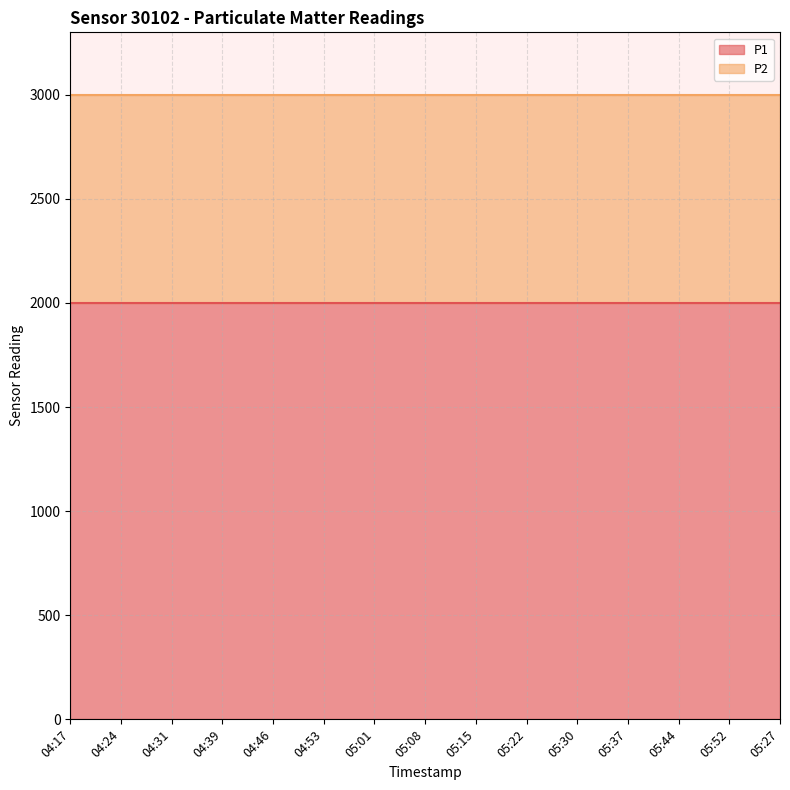

Which series has the largest total across all categories?

P1